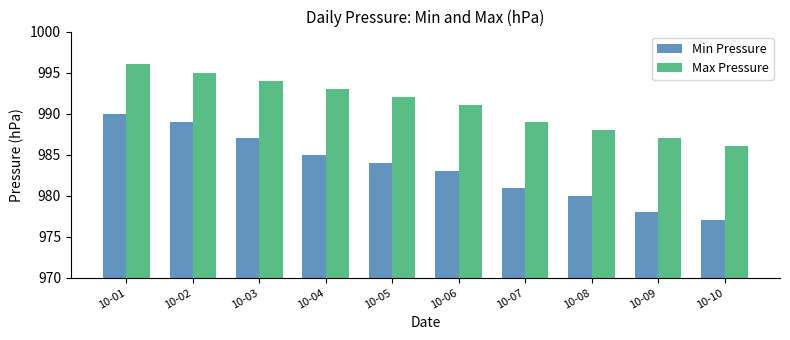

What are all the series names shown in the legend?

Min Pressure, Max Pressure